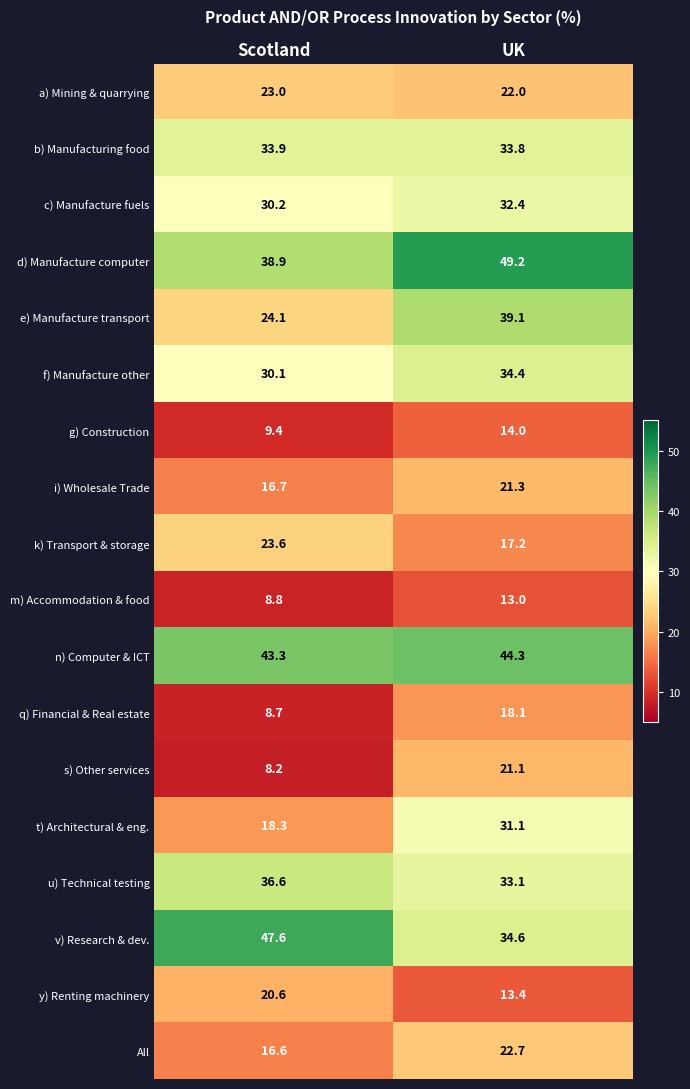

At which category is the sum across all series the highest?

UK